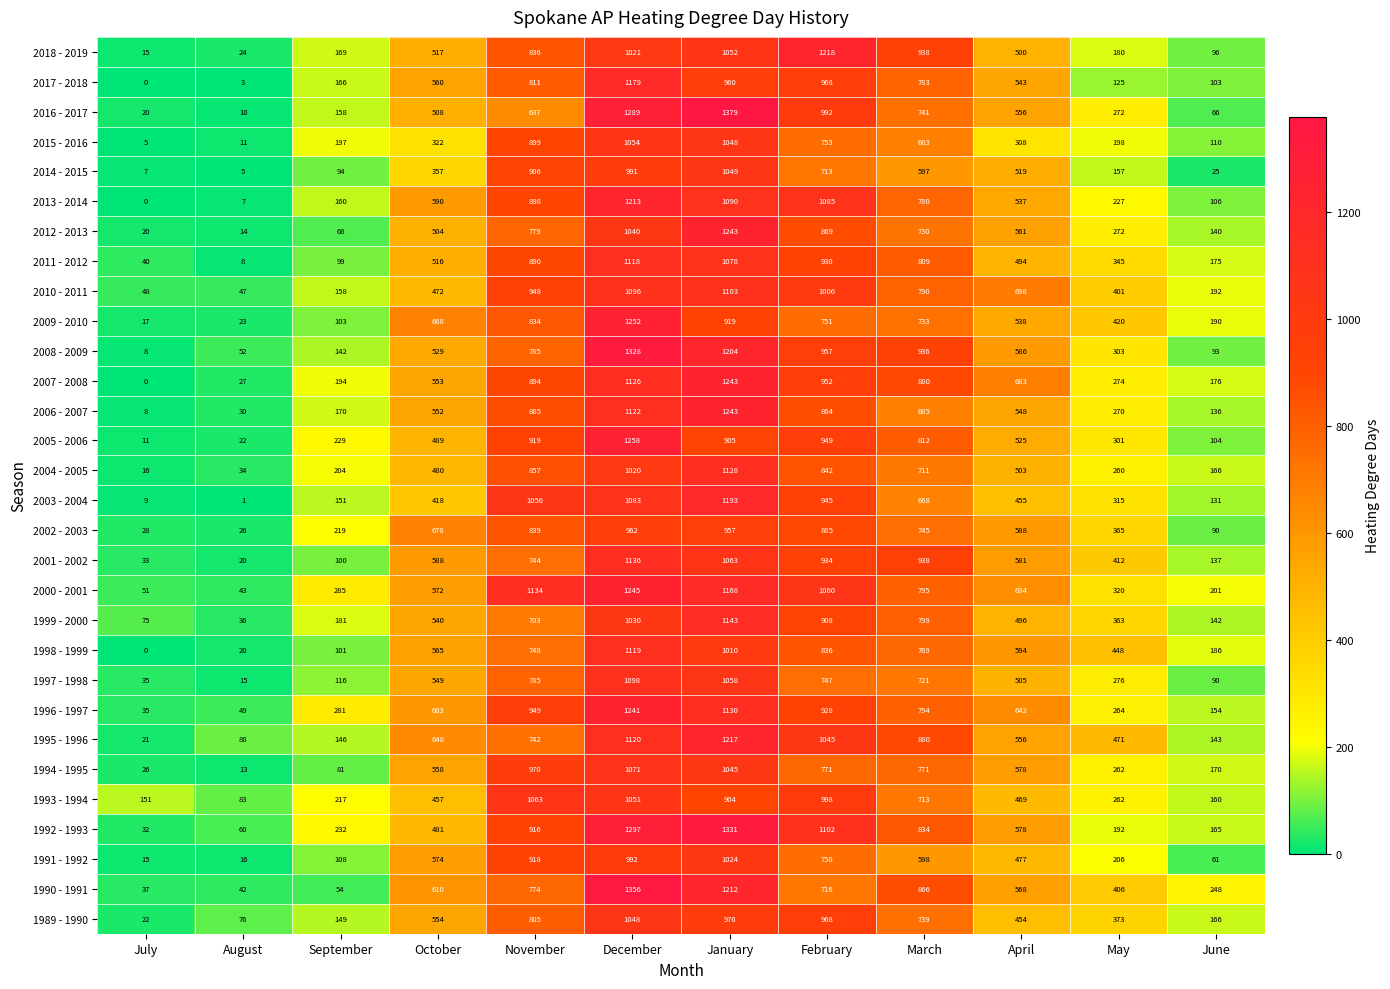

Rank the categories by 2001 - 2002 value from lowest to highest.

August, July, September, June, May, April, October, November, February, March, January, December